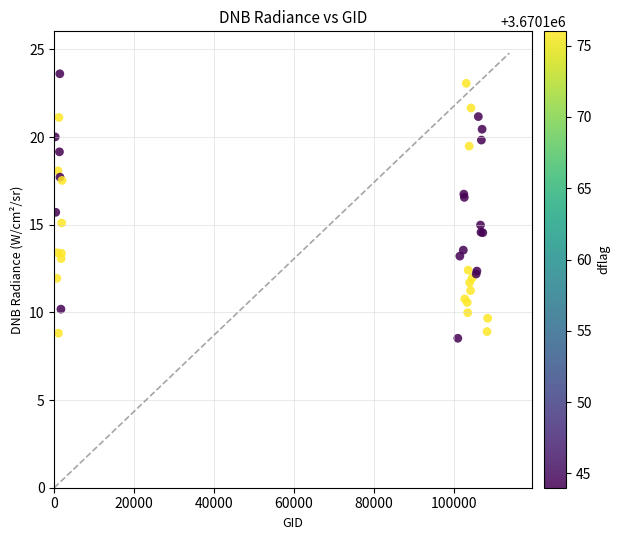

What Y value in the scatter plot is closest to 16?

15.7